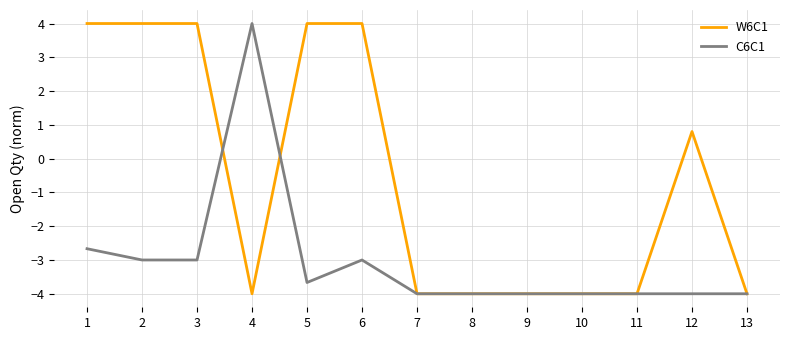

The W6C1 series shows -1.0 at 13. True or false?

False